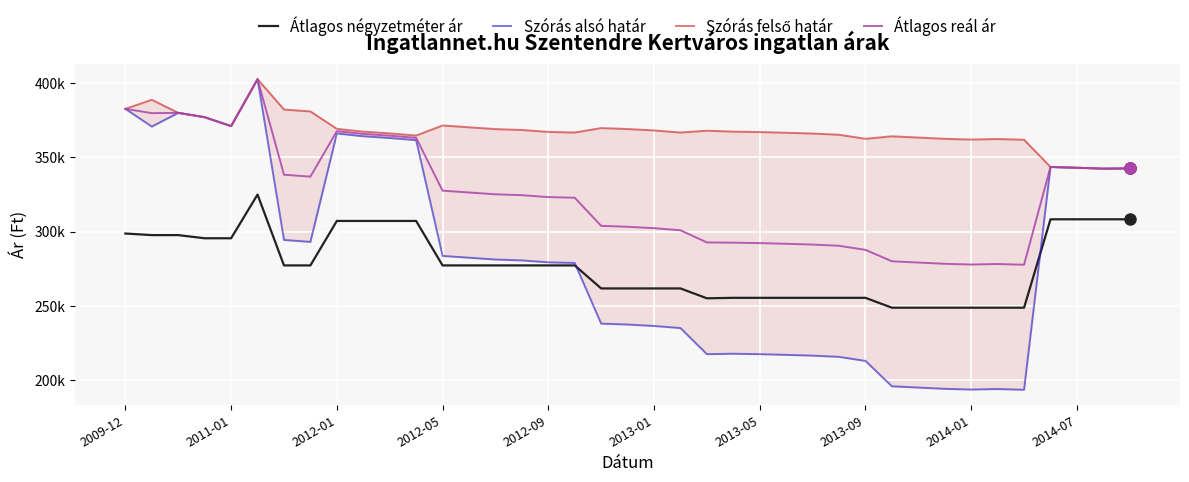

Does the chart display data point markers on the line(s)?

No